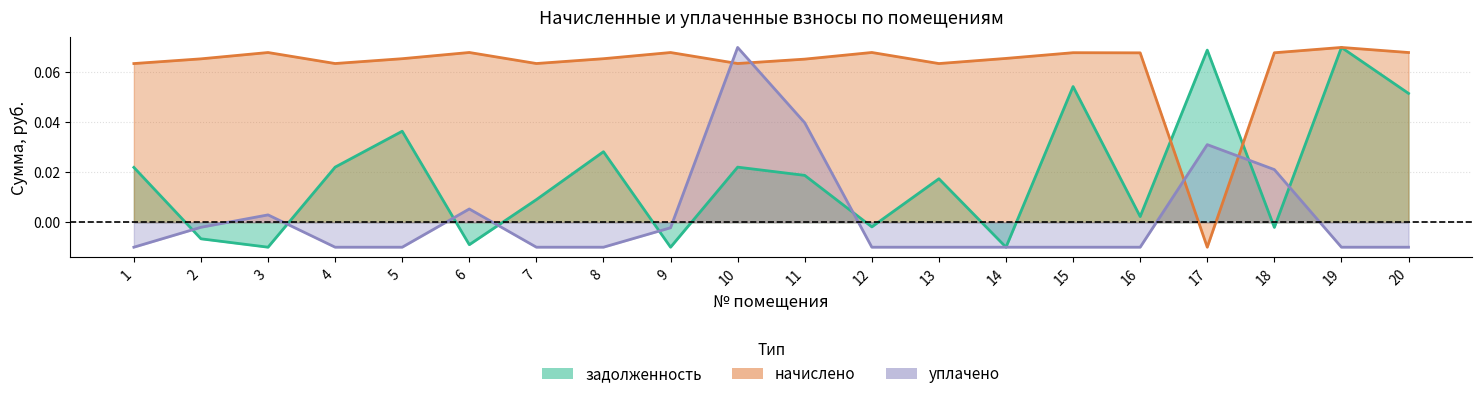

True or false: уплачено has a value of 0.0 at 3.

True